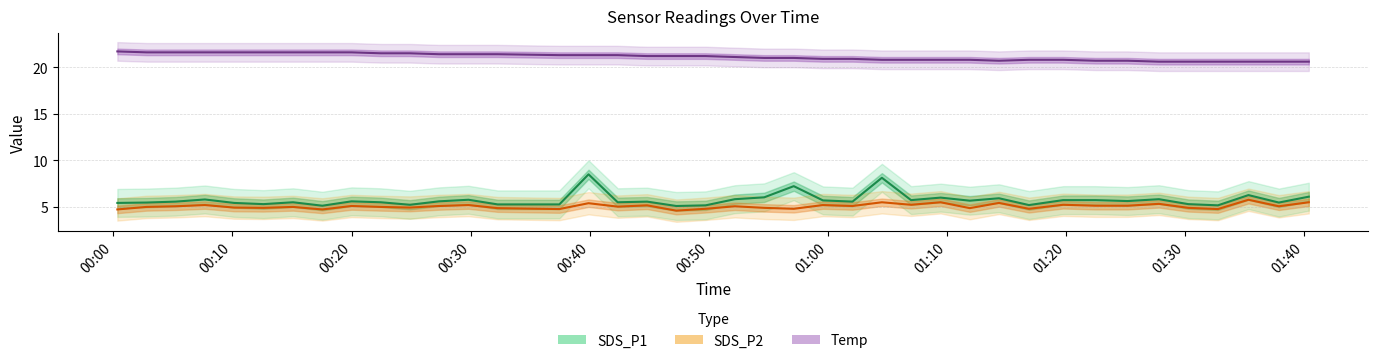

Where is SDS_P2 nearest to the value 5?

00:10